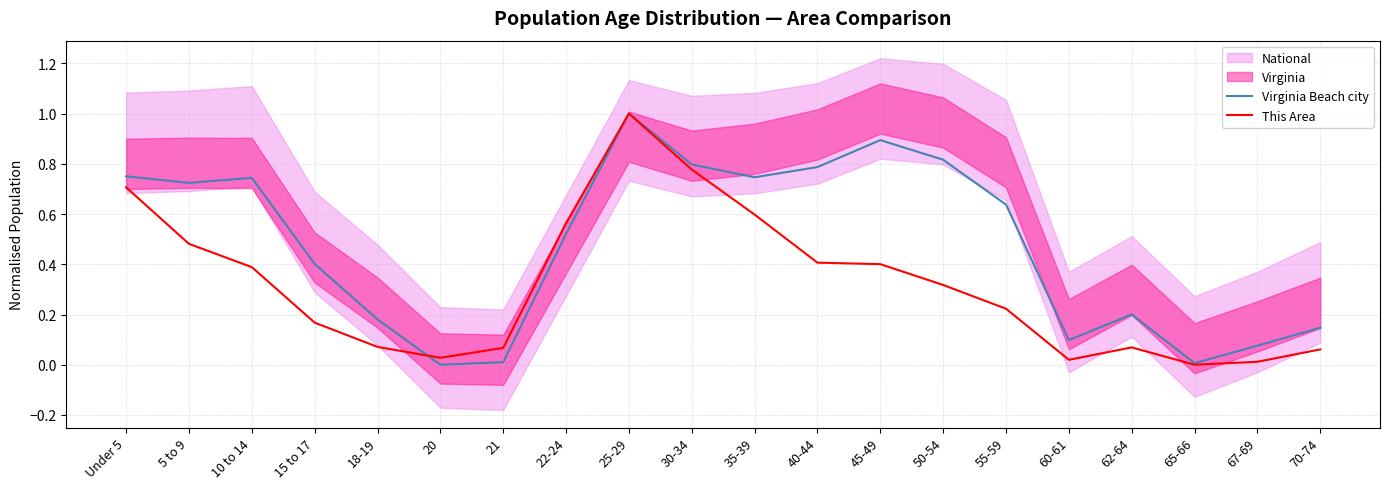

What position from the right is 15 to 17?

17